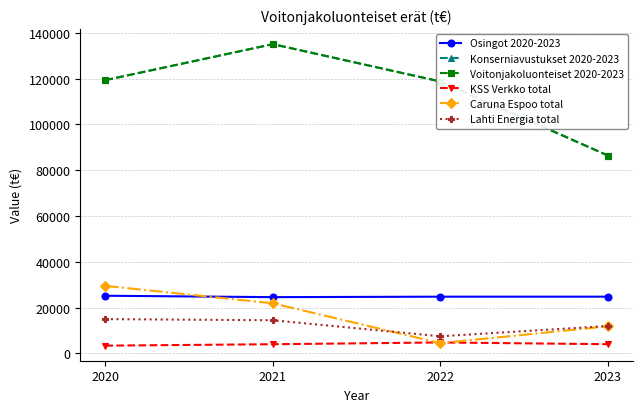

List the labels in order of Caruna Espoo total value, largest first.

2020, 2021, 2023, 2022